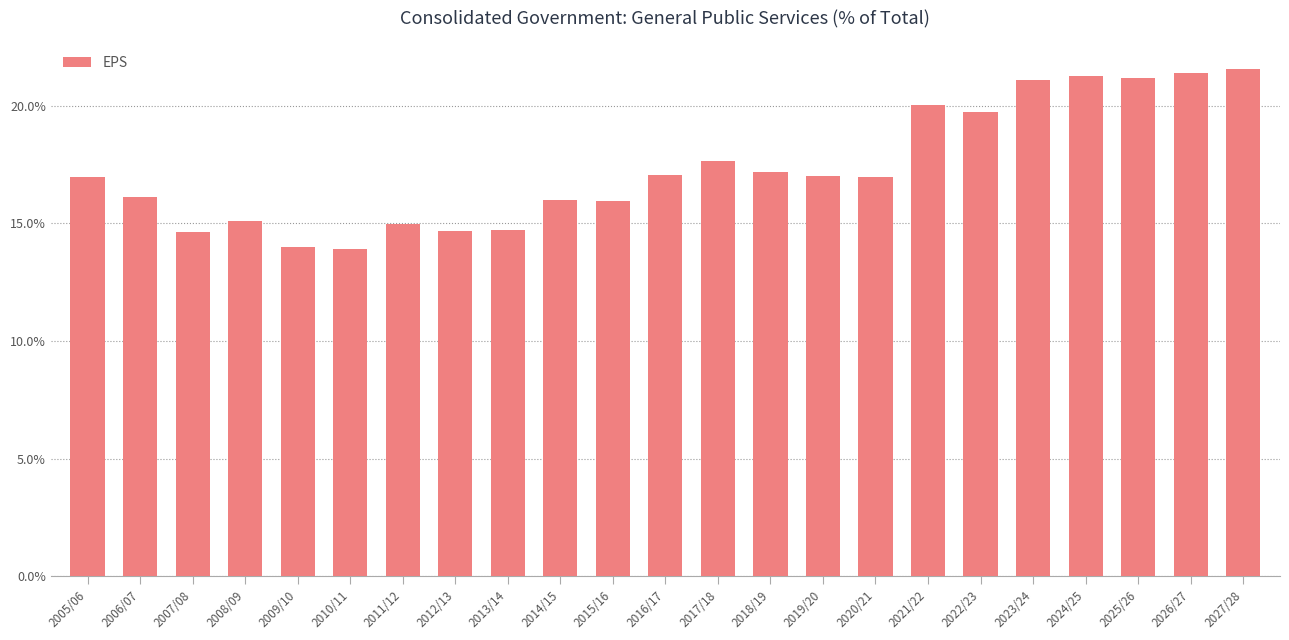

What is the maximum value shown in the chart?

21.6